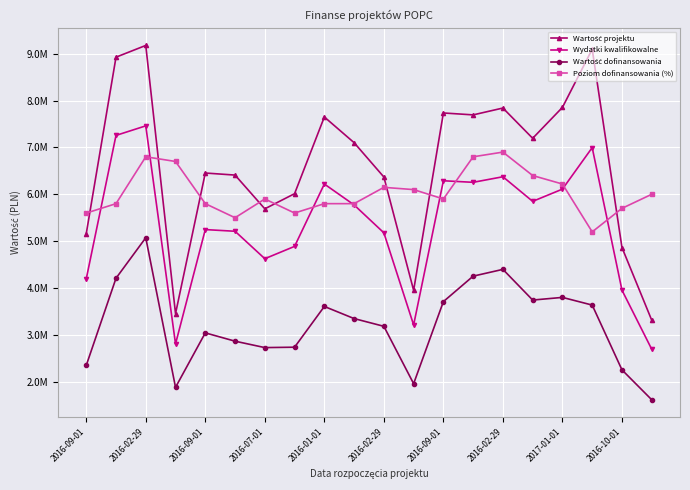

What is the label of the 20th point from the right?

2016-09-01